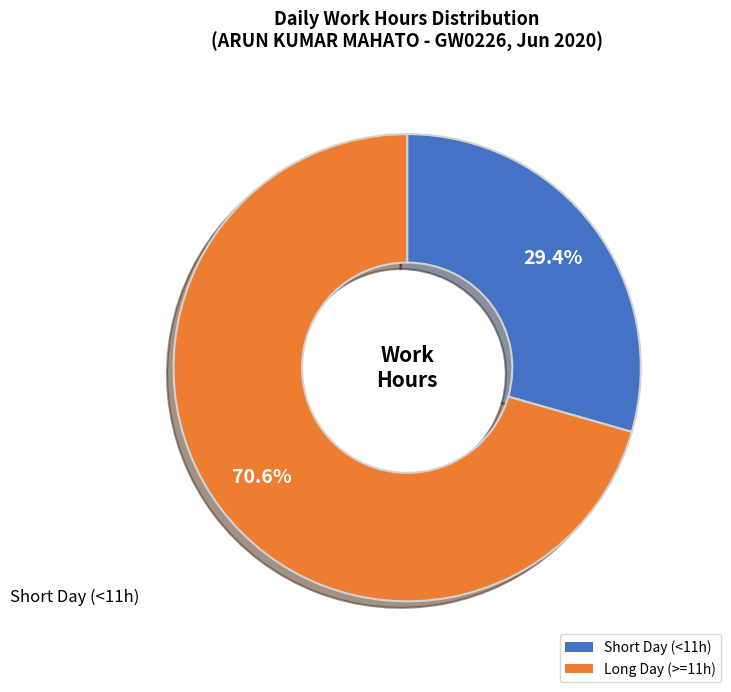

How many segments does this pie chart have?

2